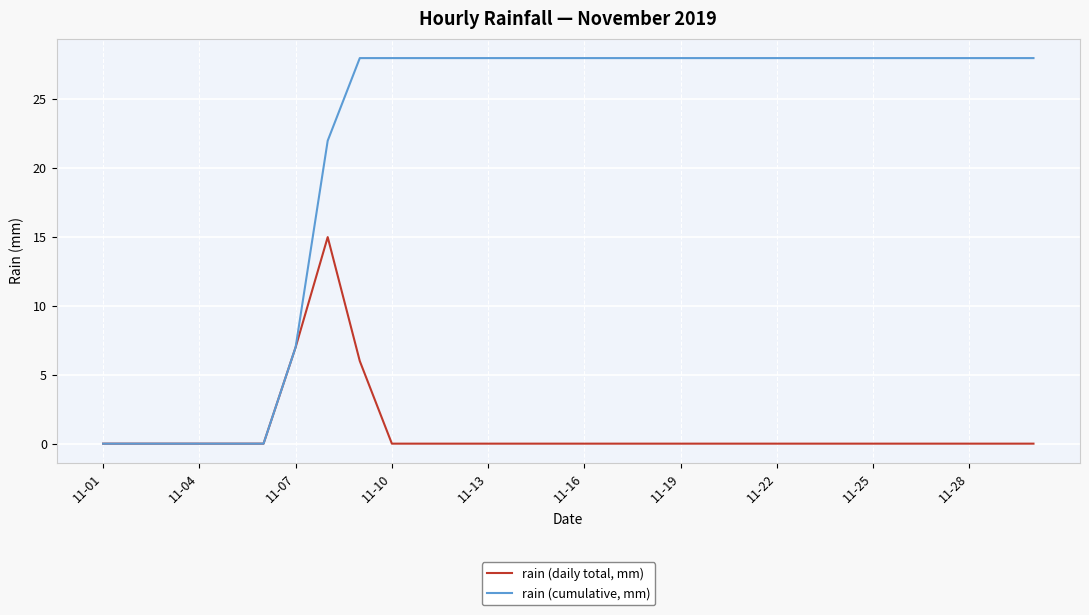

What is the highest value of the rain (daily total, mm) series?

15